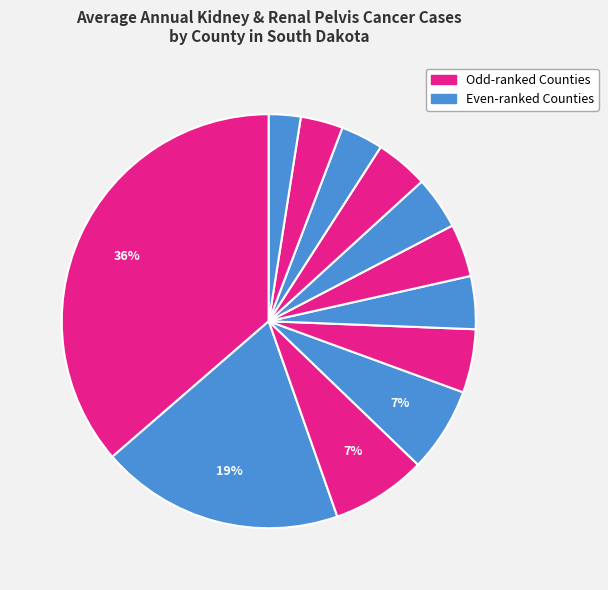

How many segments does this pie chart have?

12